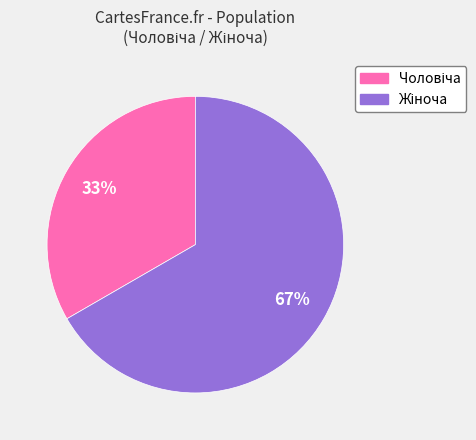

To the nearest percent, what is the average slice percentage?

50%